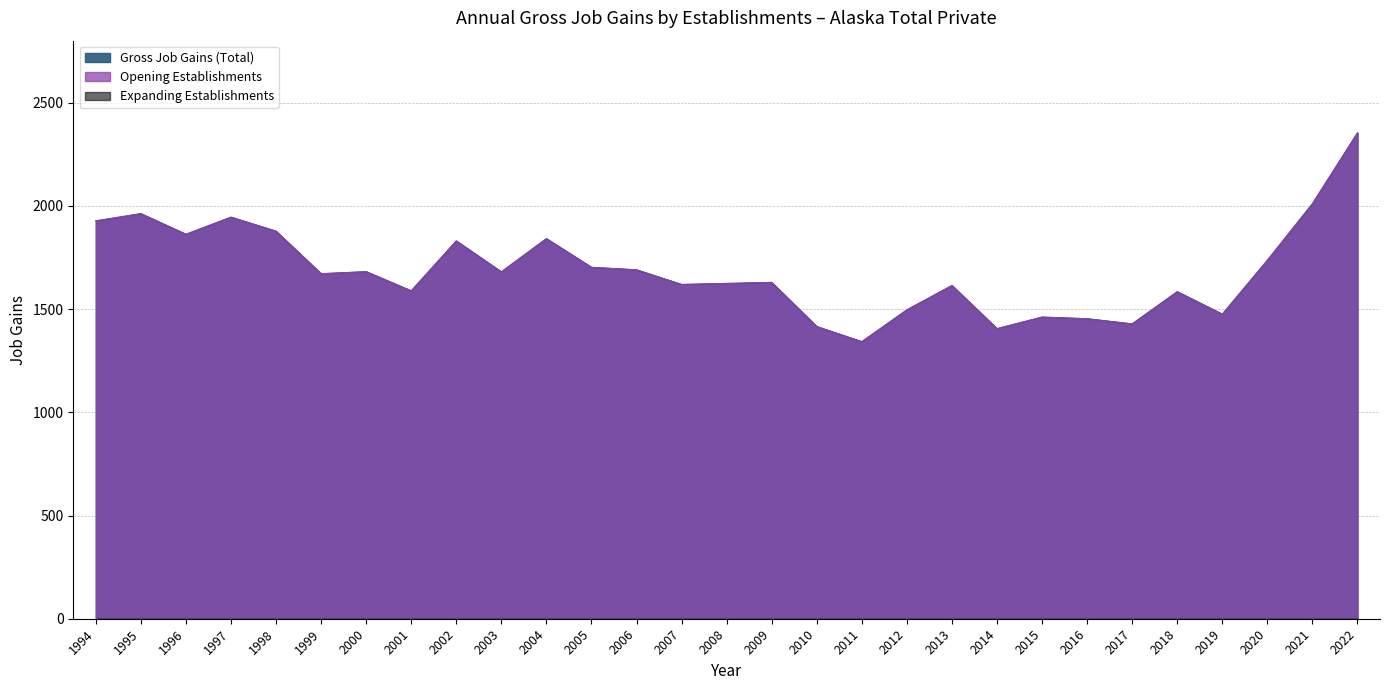

Which has a higher value, 1996 or 2001?

1996